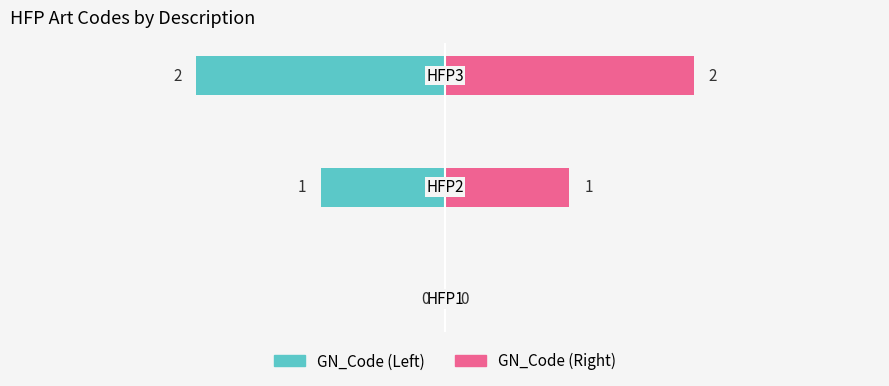

What is the difference between the GN_Code (Right) values at 2 and 1?

1